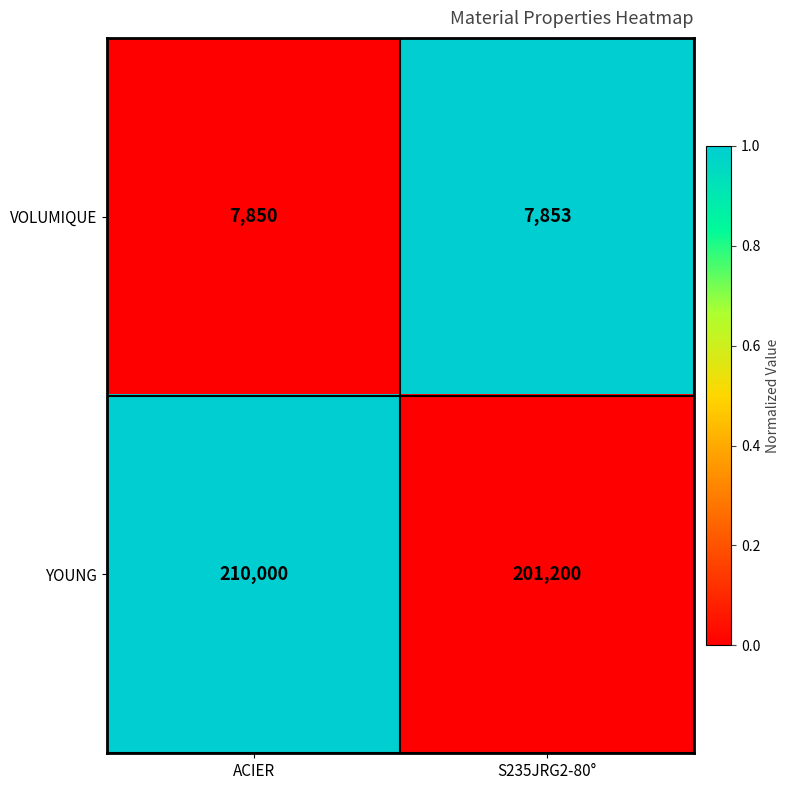

Reading left to right, what are all the values shown in this chart?

VOLUMIQUE: ACIER=7850	S235JRG2-80°=7853
YOUNG: ACIER=210000	S235JRG2-80°=201200